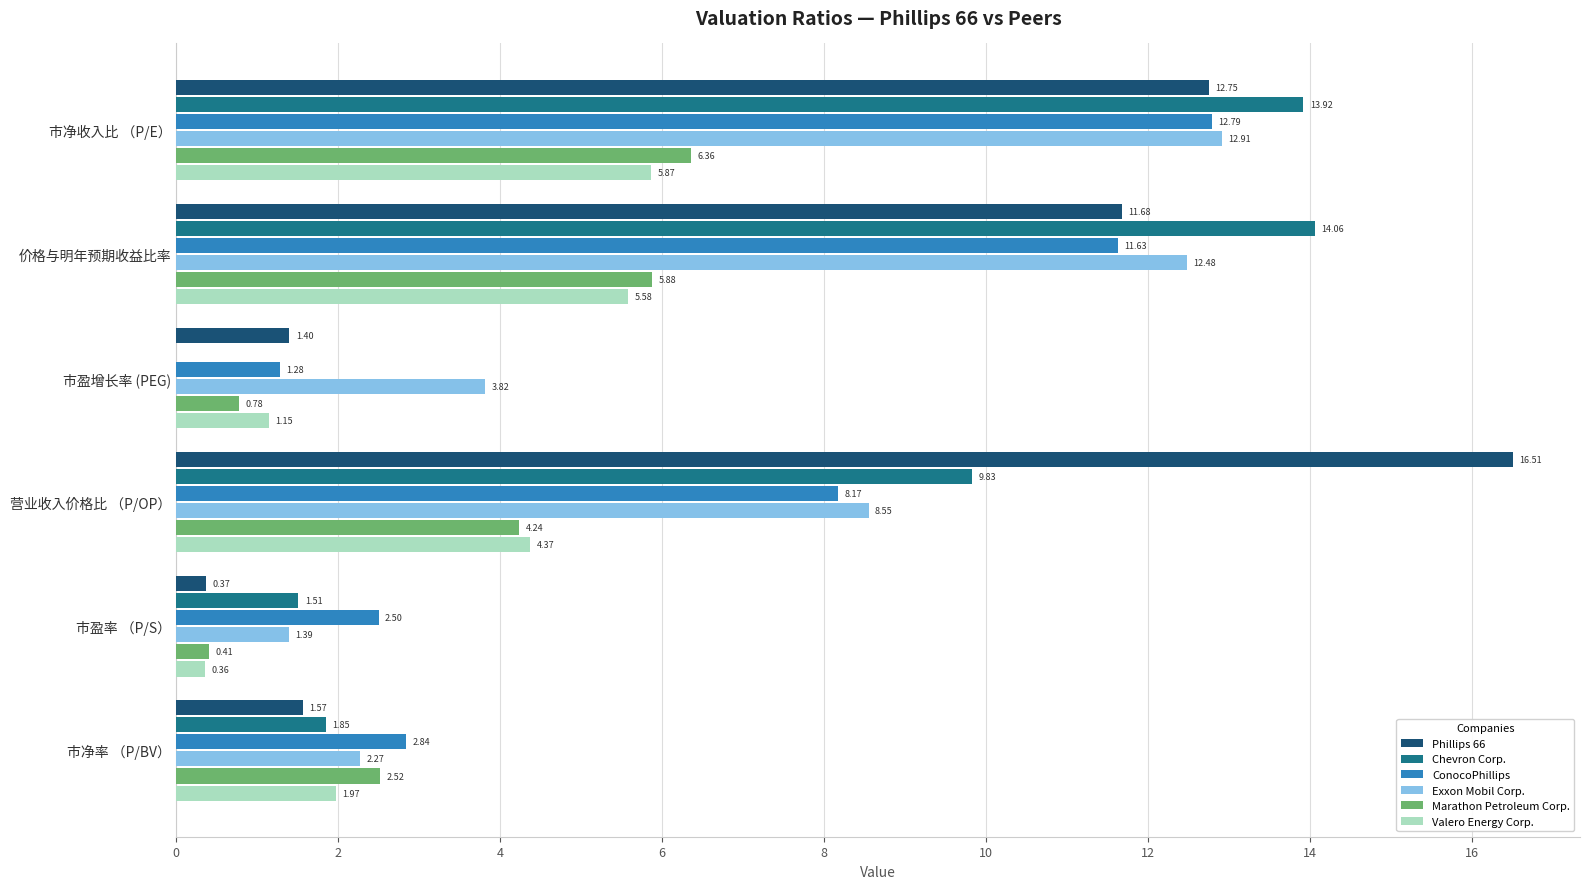

Where is Marathon Petroleum Corp. nearest to the value 3?

市净率 （P/BV）